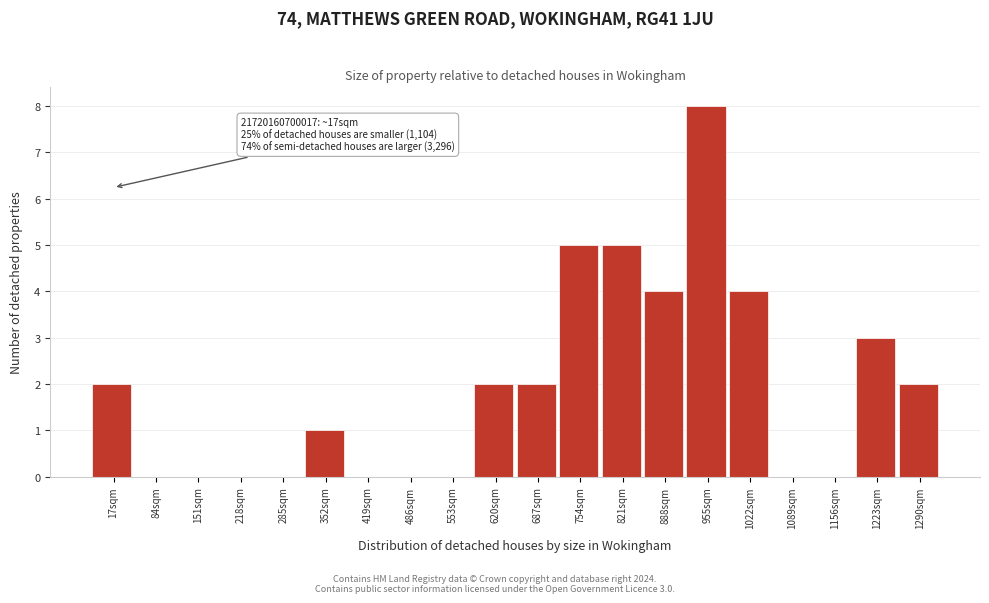

Reading right to left, what are all the values shown in this chart?

1290sqm=2	1223sqm=3	1156sqm=0	1089sqm=0	1022sqm=4	955sqm=8	888sqm=4	821sqm=5	754sqm=5	687sqm=2	620sqm=2	553sqm=0	486sqm=0	419sqm=0	352sqm=1	285sqm=0	218sqm=0	151sqm=0	84sqm=0	17sqm=2